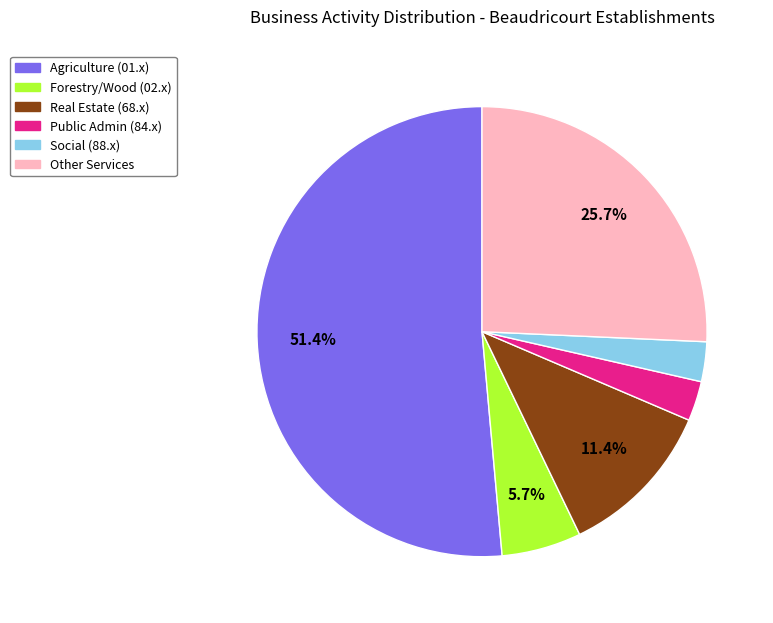

Is there a majority slice in this chart?

Yes